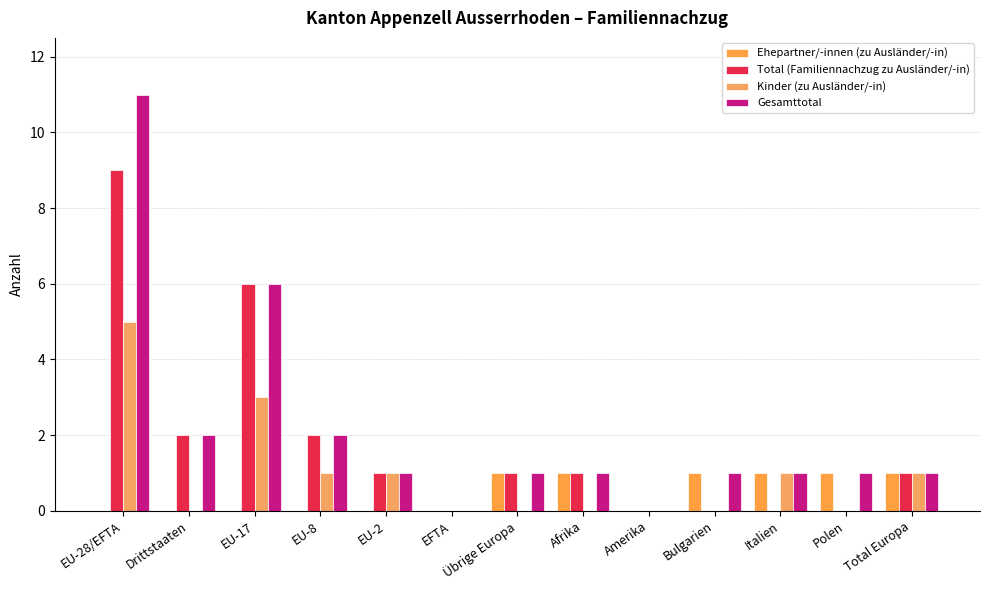

Where is Kinder (zu Ausländer/-in) nearest to the value 2?

EU-17